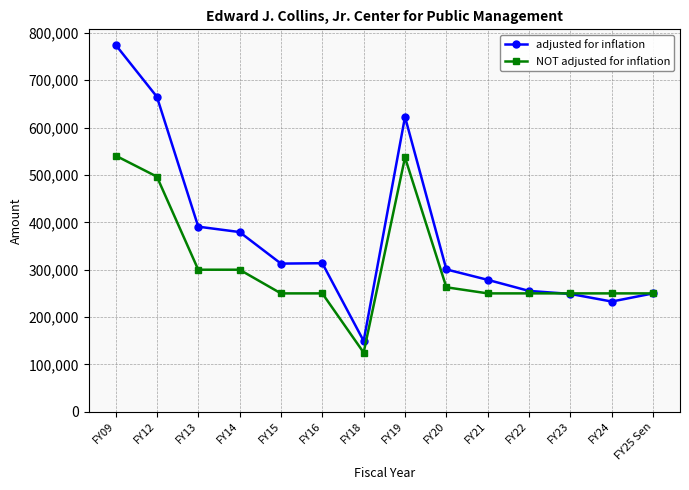

Rank the series by their average value, from highest to lowest.

adjusted for inflation, NOT adjusted for inflation